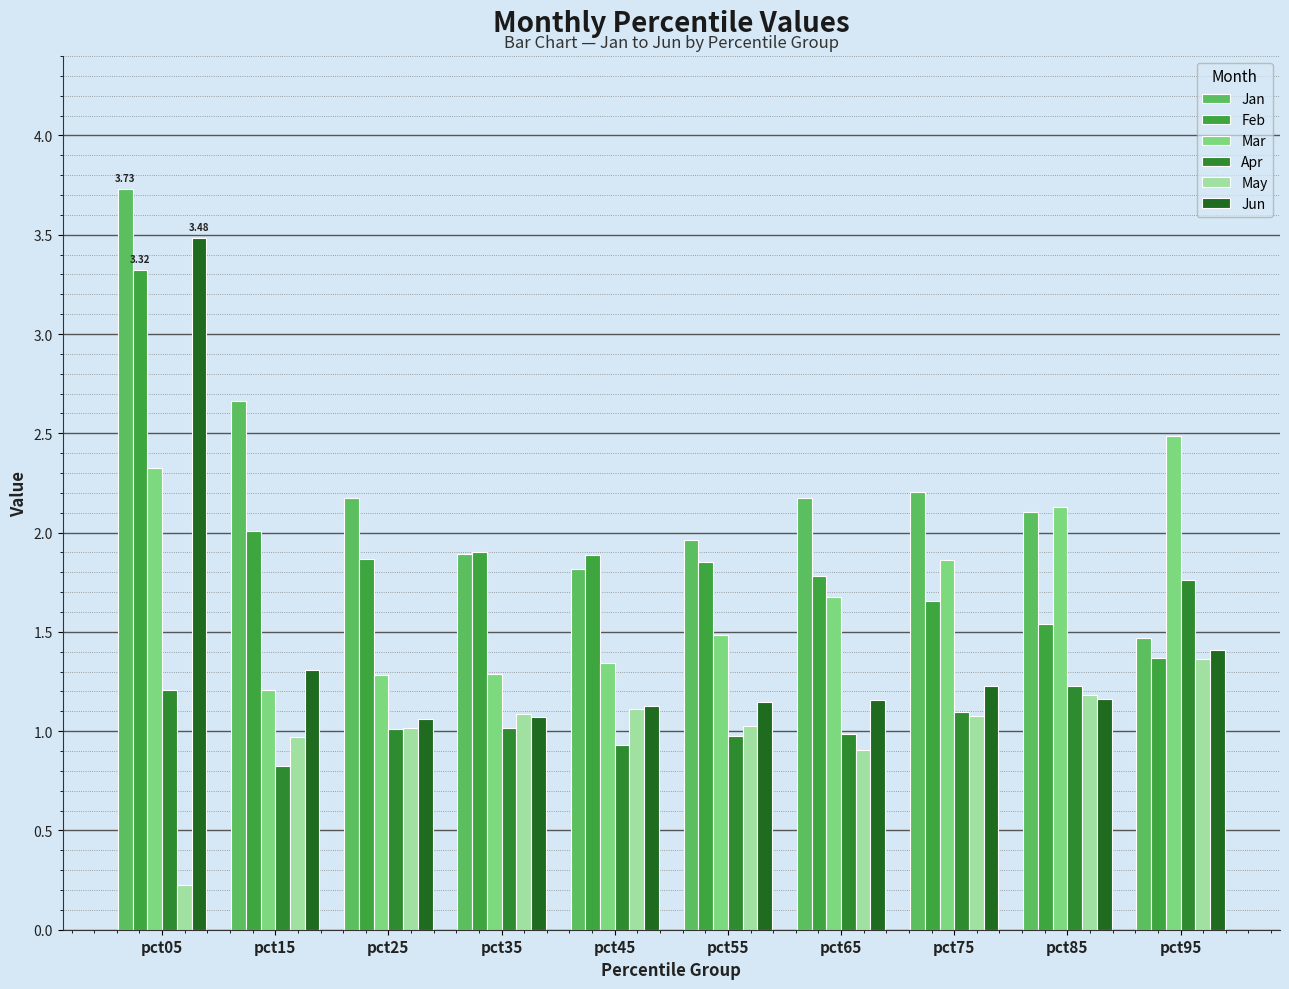

Is it true that Feb equals 1.4 at pct95?

True